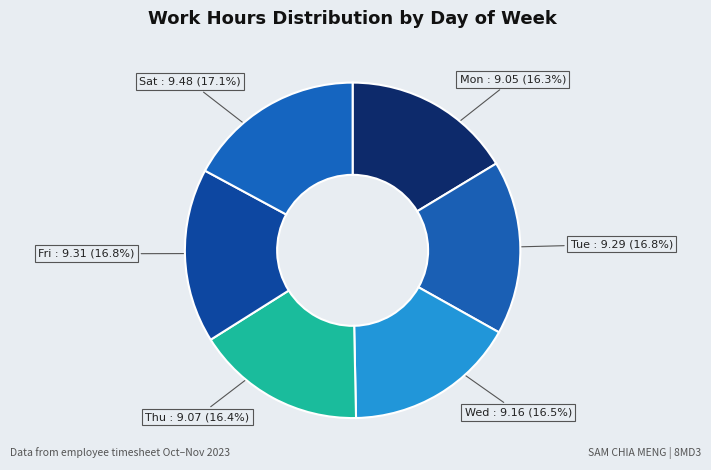

Does Fri represent more than half of the total?

No